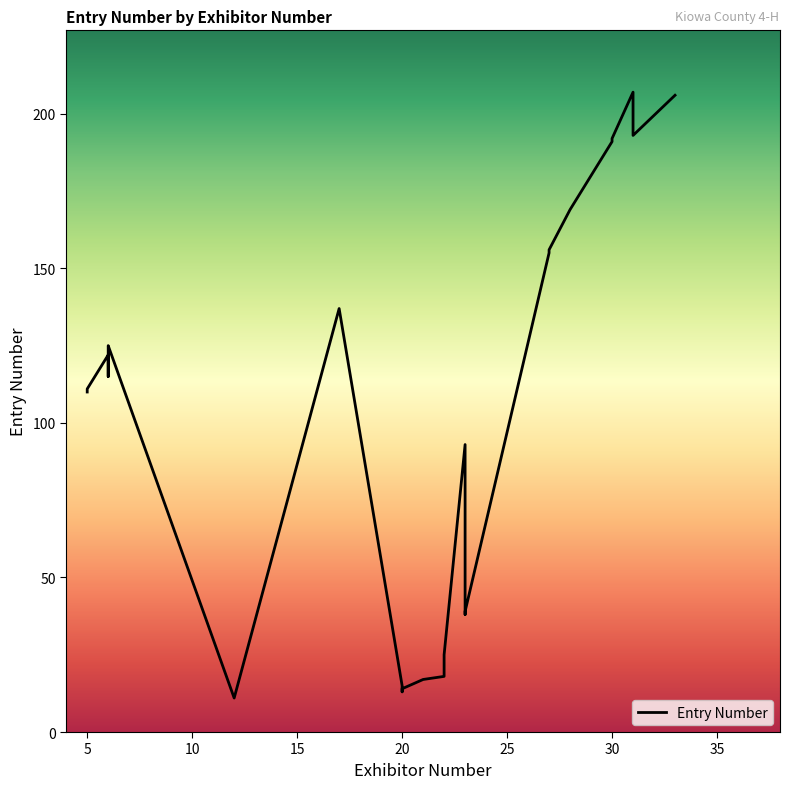

How many data points are less than 115?

15